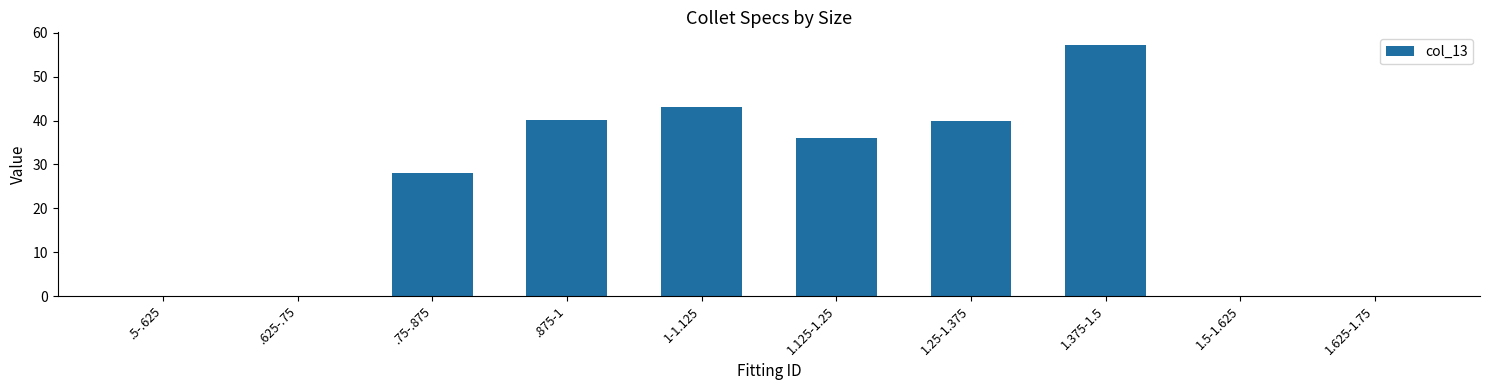

At which label is the value closest to 28?

.75-.875